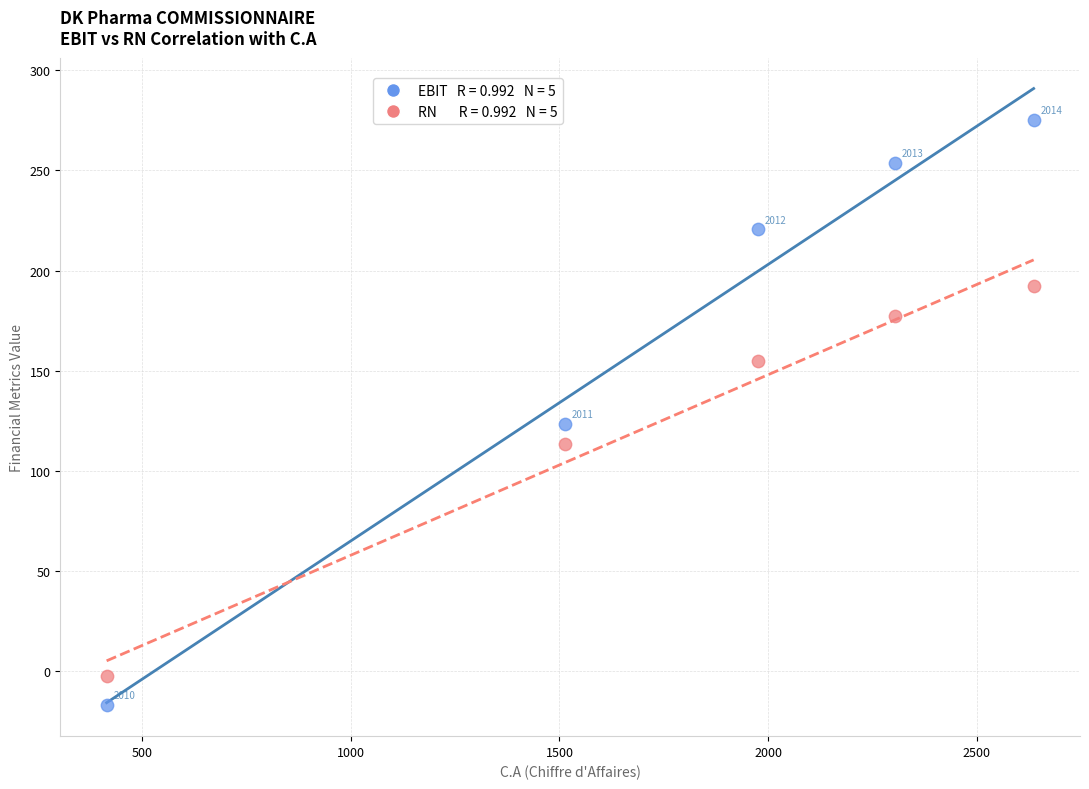

Across all data points, what is the range of Y values (max minus min)?

292.0